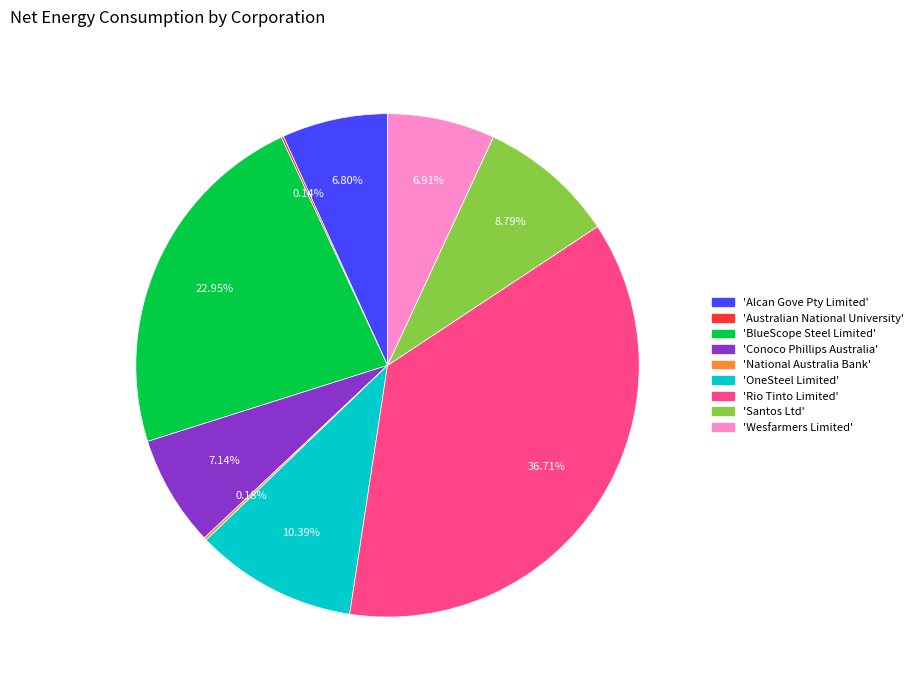

Does any single category account for the majority?

No